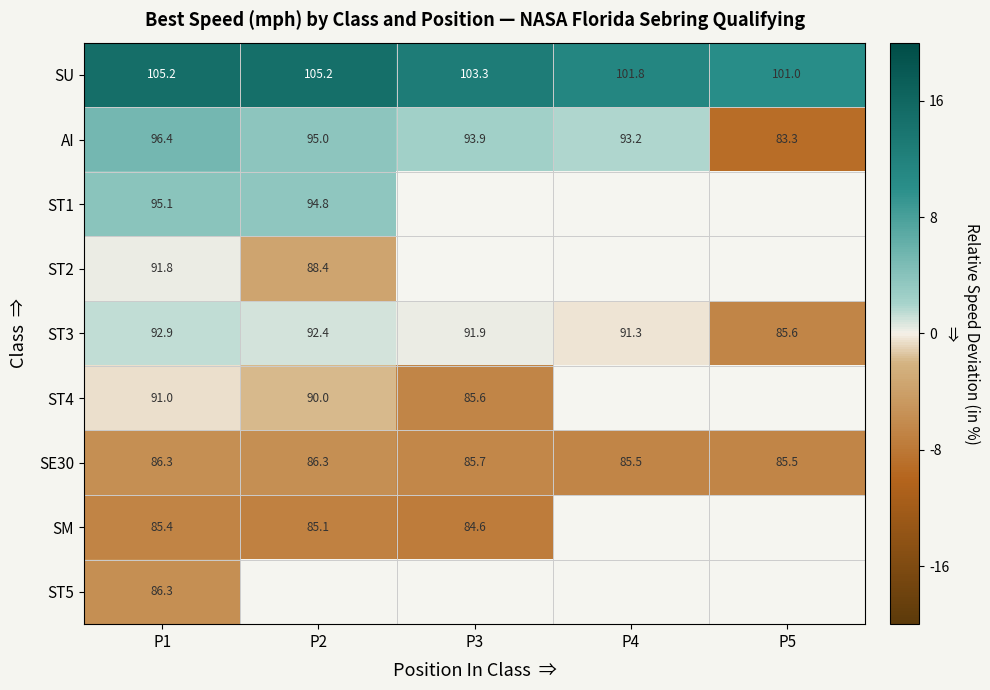

What is the spread (max minus min) of values at P4?

17.8